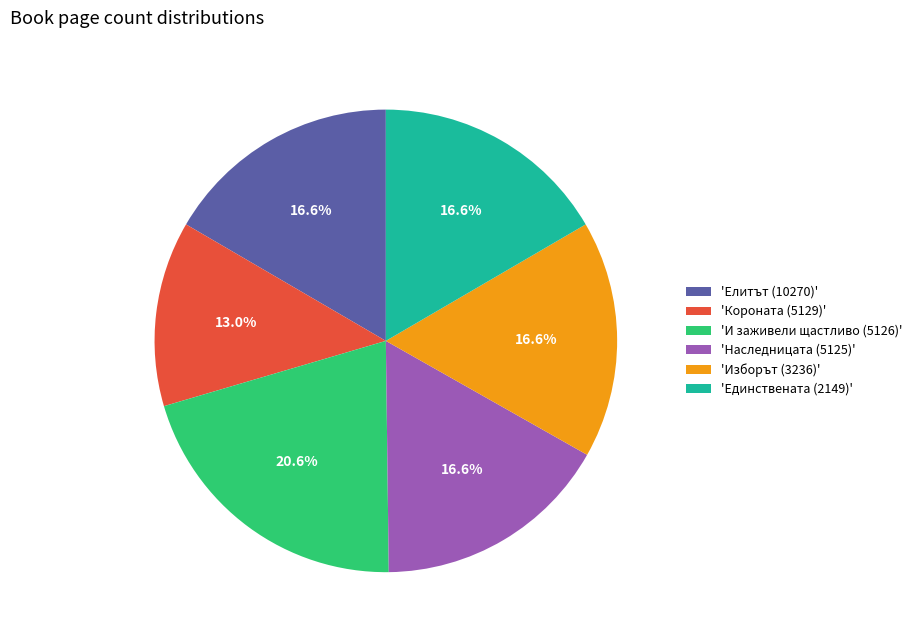

Does any single category account for the majority?

No